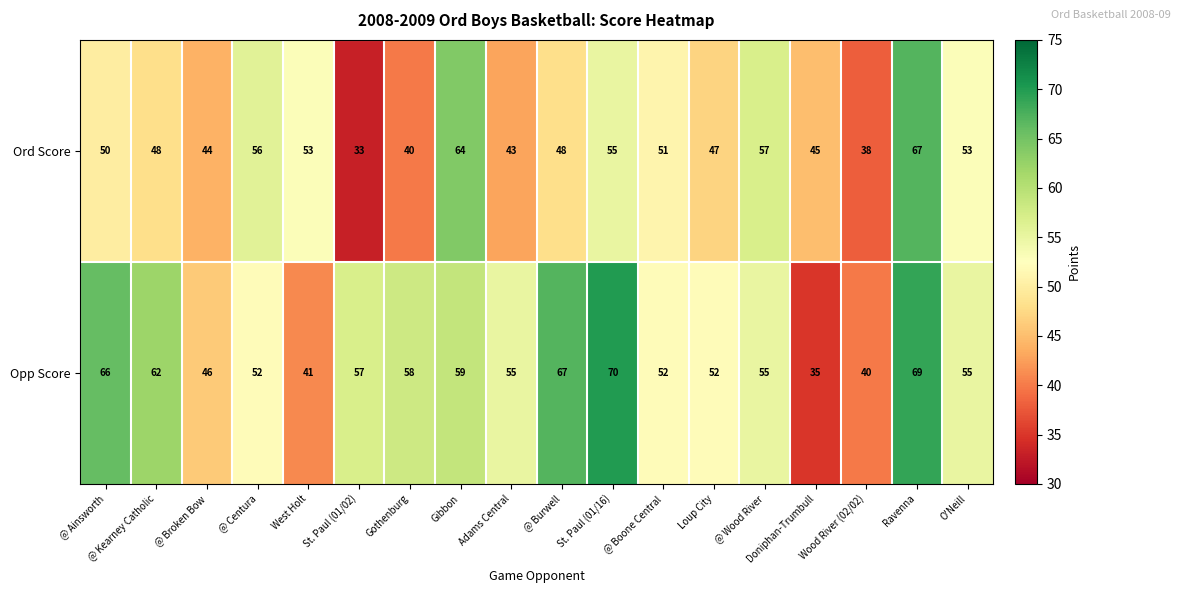

At how many categories does at least one series exceed 36?

18